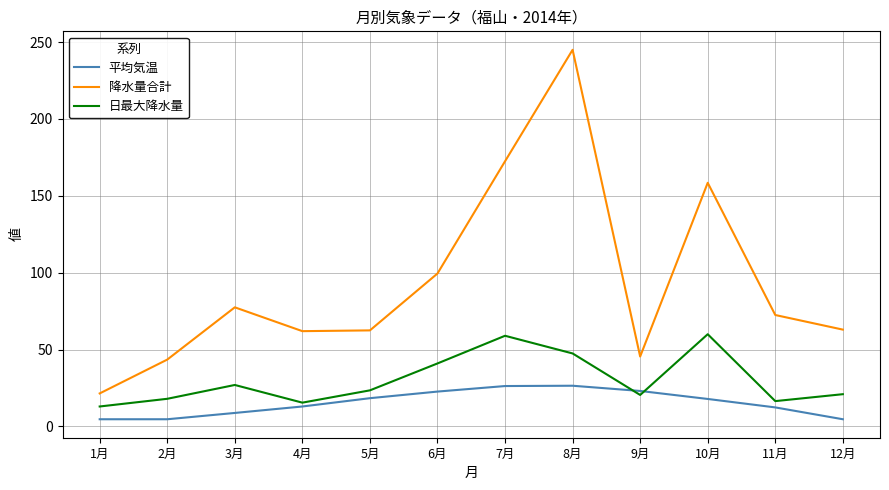

At 6月, list the series in order from smallest to largest.

平均気温, 日最大降水量, 降水量合計